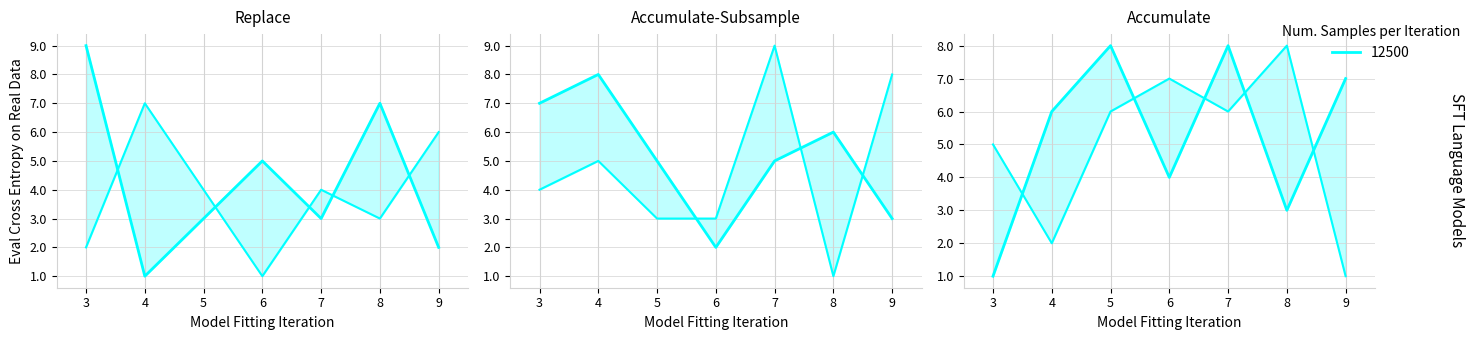

How many interior local valleys (lower than both neighbors) does the data have?

2